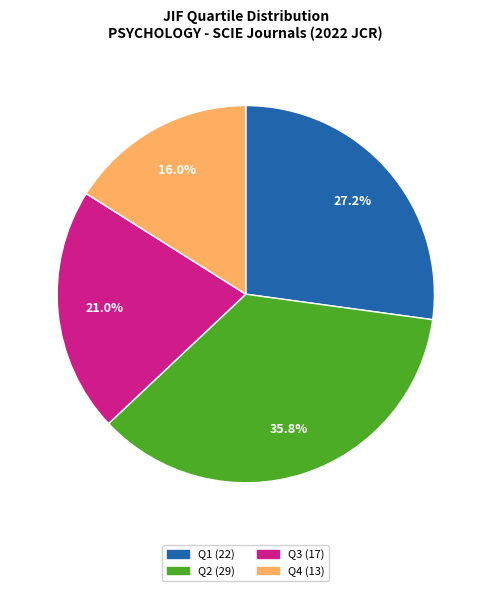

Approximately how many times larger is the value at Q2 compared to Q1?

1.3